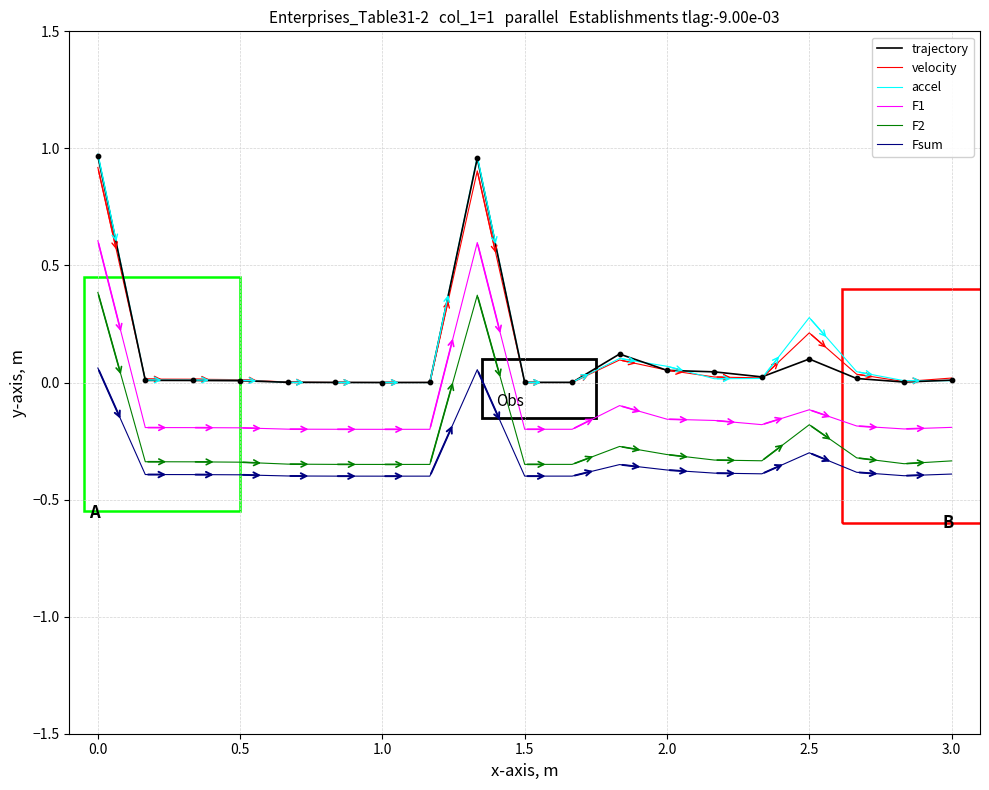

What are all the series names shown in the legend?

trajectory, velocity, accel, F1, F2, Fsum